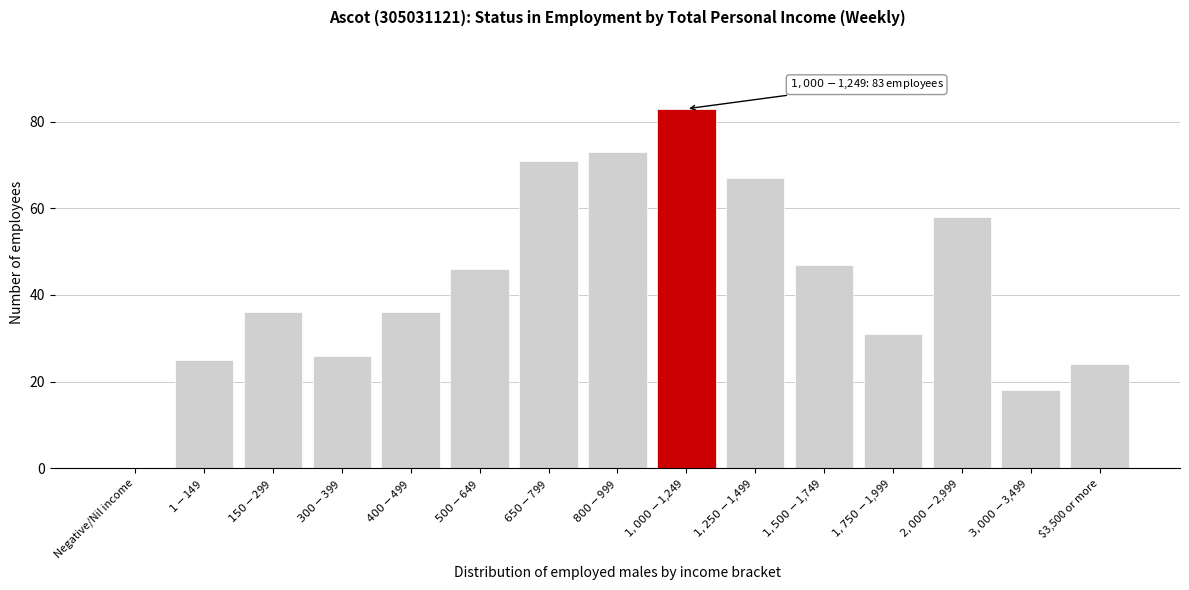

What value does the data have at $3,500 or more?

24